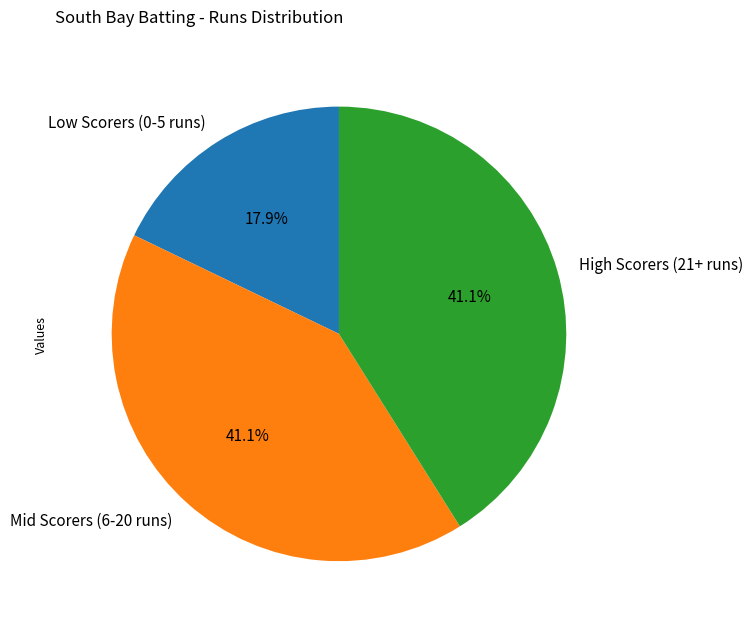

What is the ratio of the value at High Scorers (21+ runs) to the value at Mid Scorers (6-20 runs)?

1.0